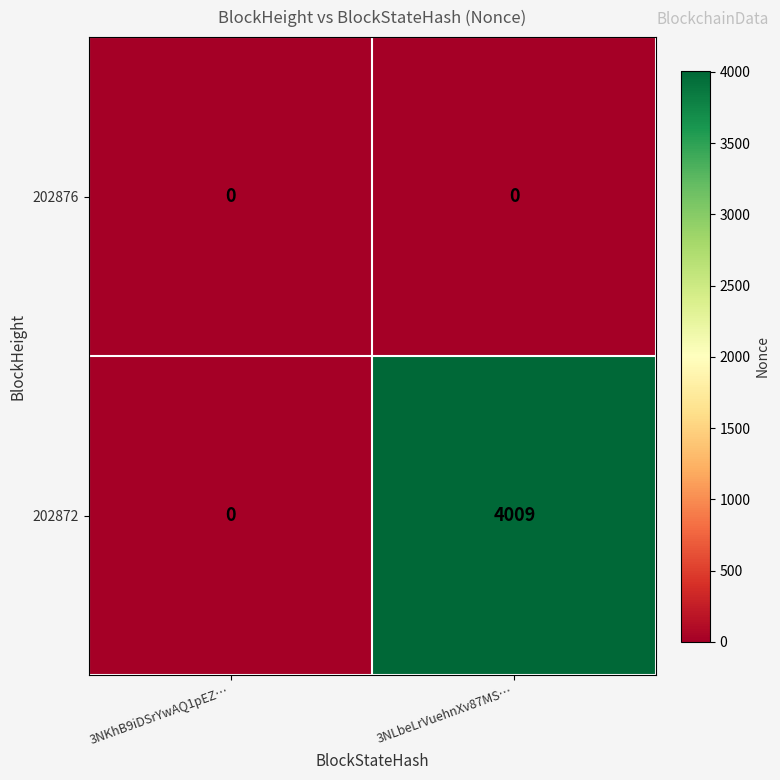

List the series in order of their peak value, lowest first.

202876, 202872